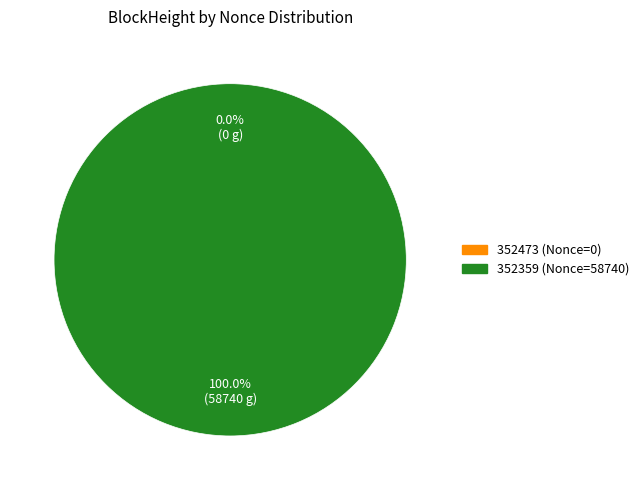

How many slices are in this pie chart?

2